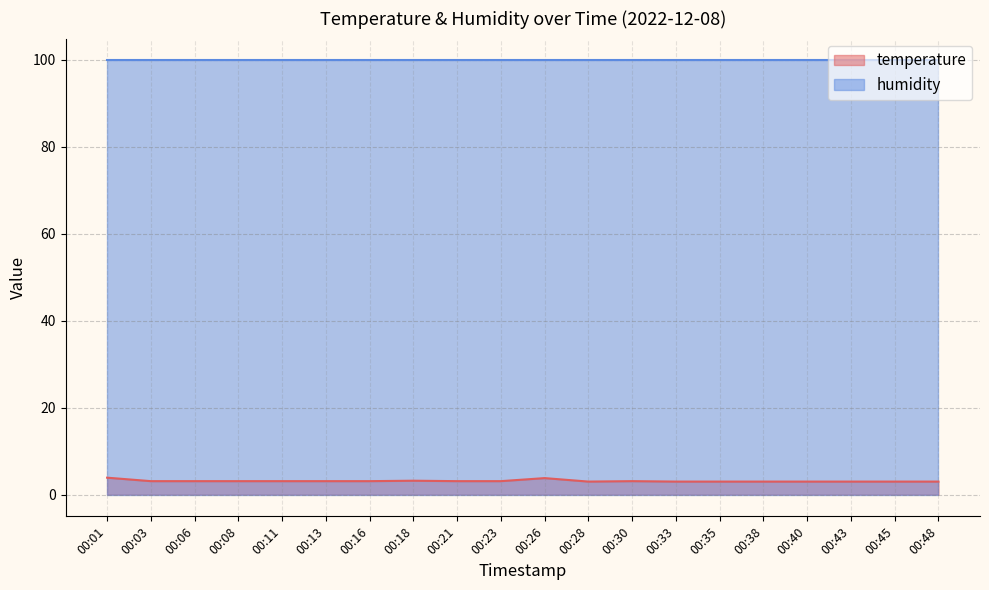

What is the maximum value shown in the chart?

99.9